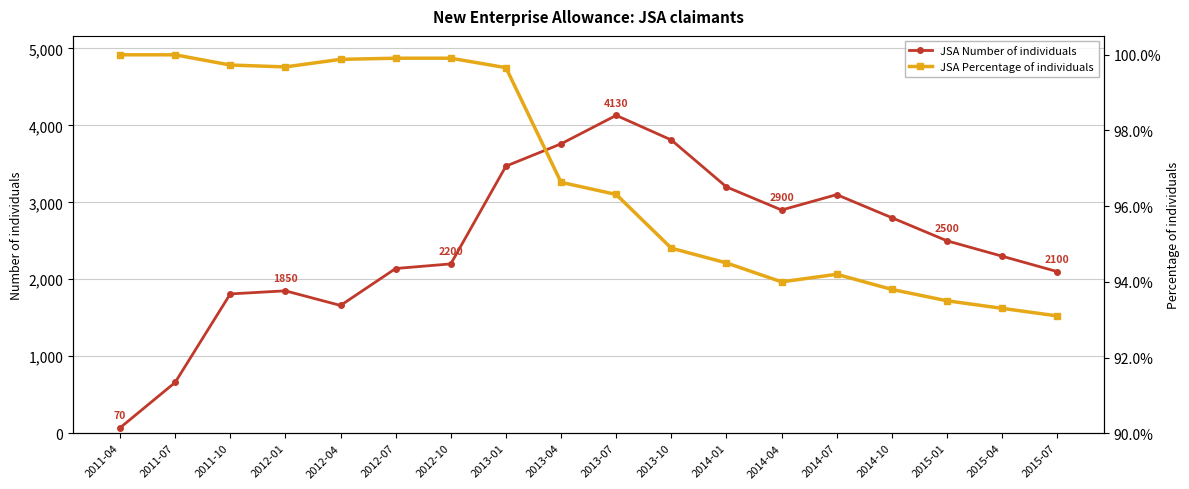

Is the value of JSA Number of individuals at 2015-07 greater than the value of JSA Percentage of individuals at 2012-10?

Yes